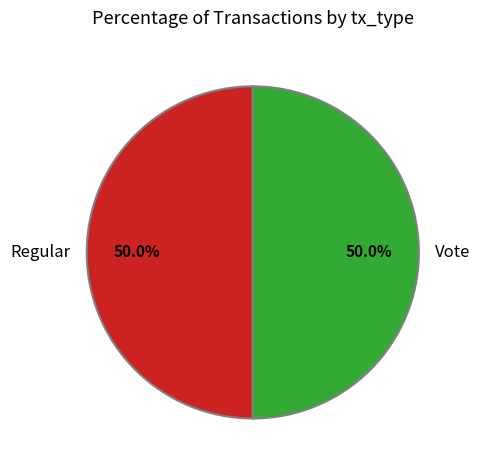

The Vote slice represents 99% of the pie. True or false?

False